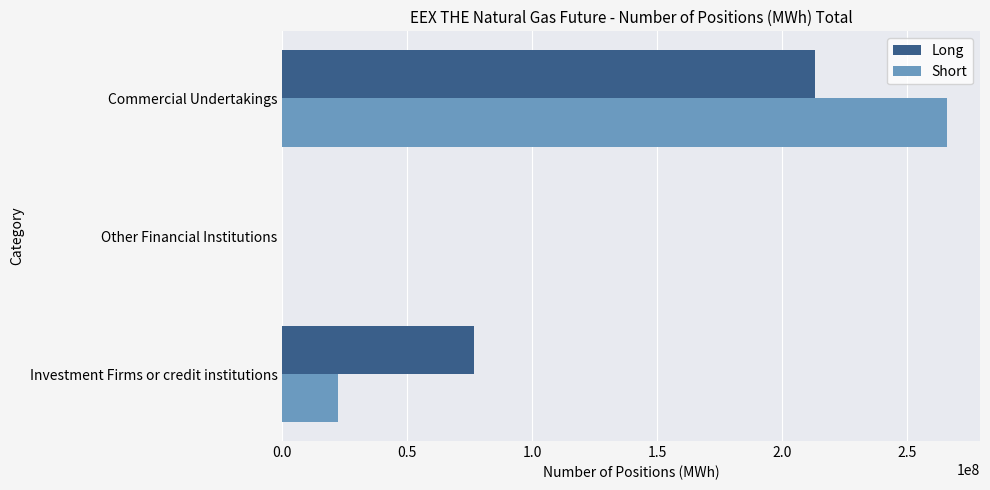

At which label is Long closest to 106674464?

Investment Firms or credit institutions